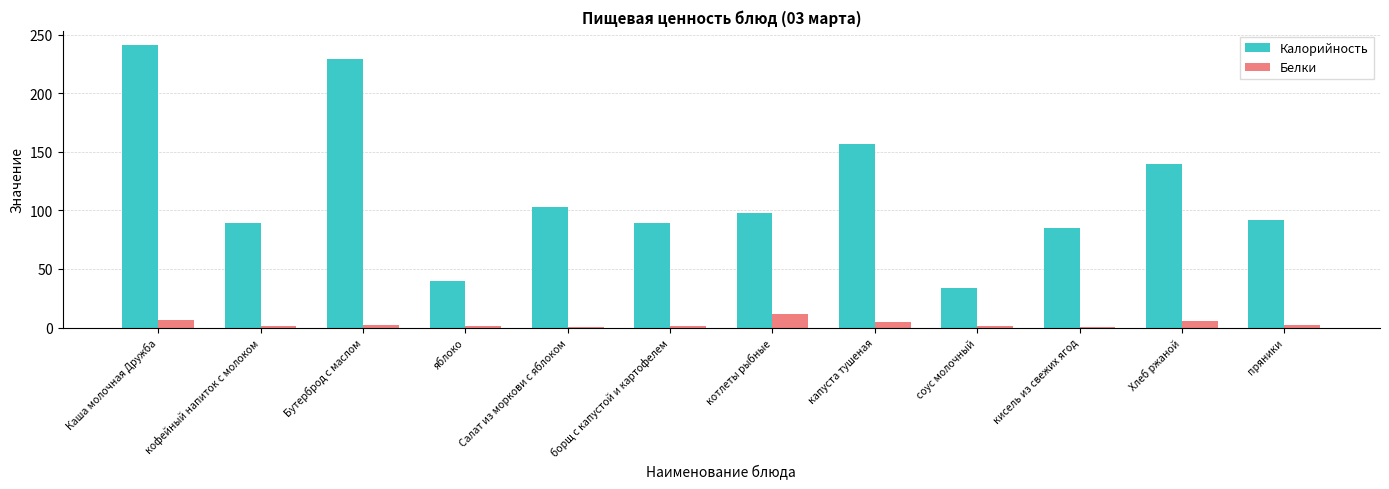

Between Бутерброд с маслом and яблоко, which series saw the biggest shift?

Калорийность